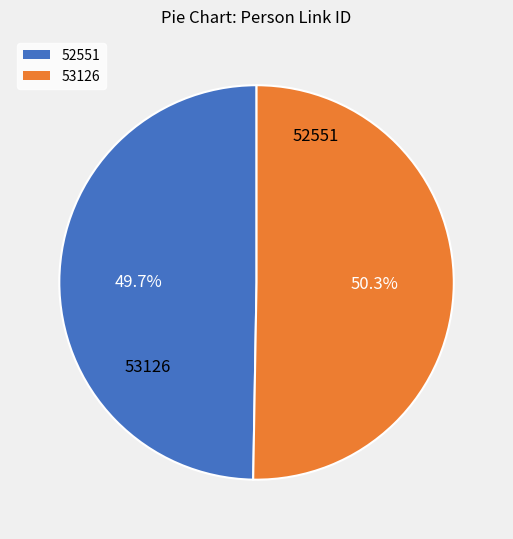

The 53126 slice represents 50% of the pie. True or false?

True